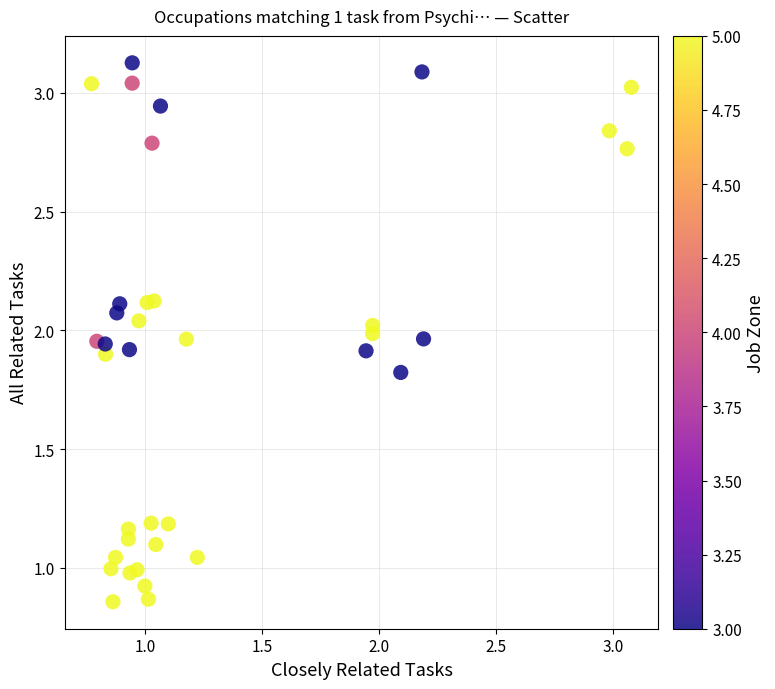

What is the range of Y values (max minus min)?

2.3